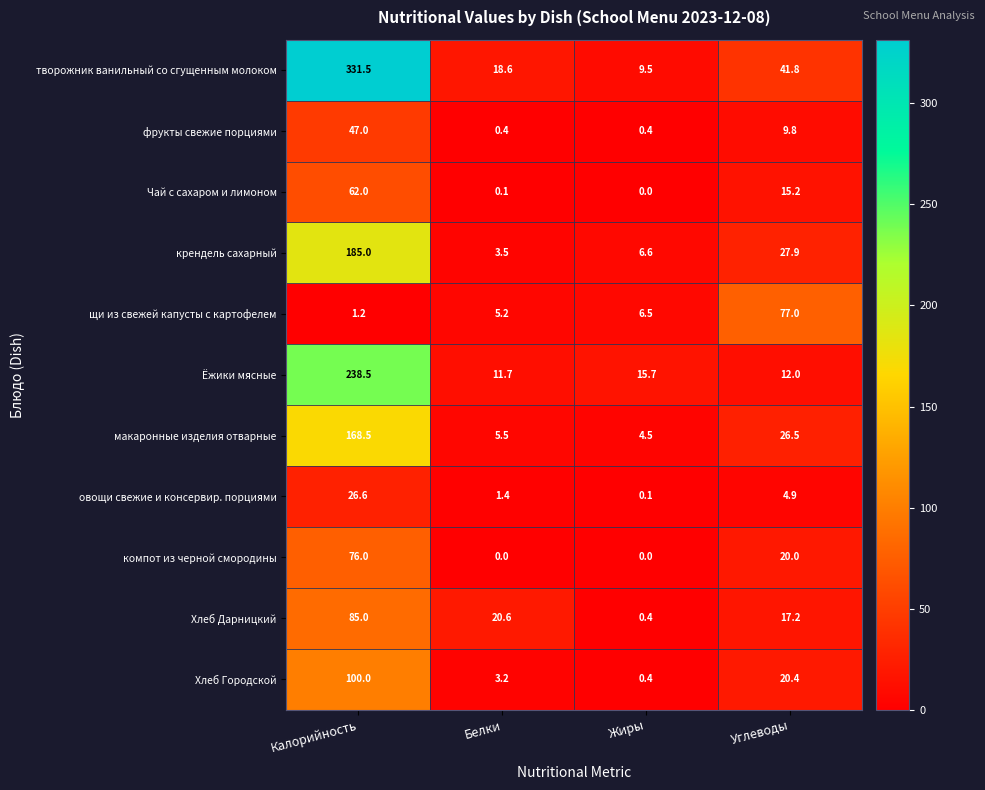

Which series has the largest total across all categories?

творожник ванильный со сгущенным молоком